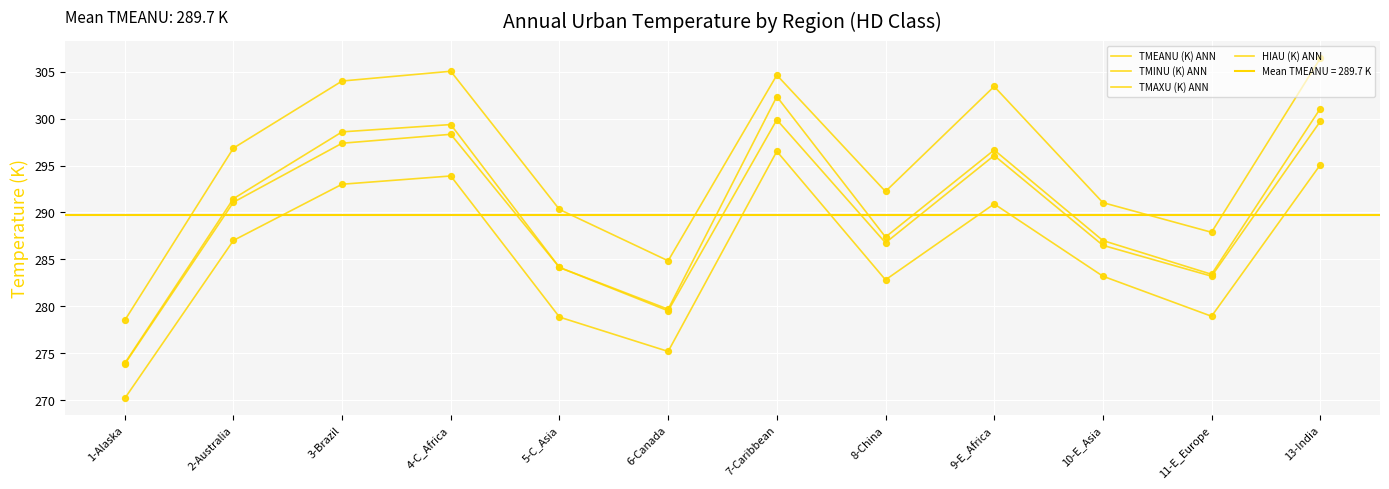

Is the value of TMAXU (K) ANN at 2-Australia greater than the value of TMEANU (K) ANN at 13-India?

No